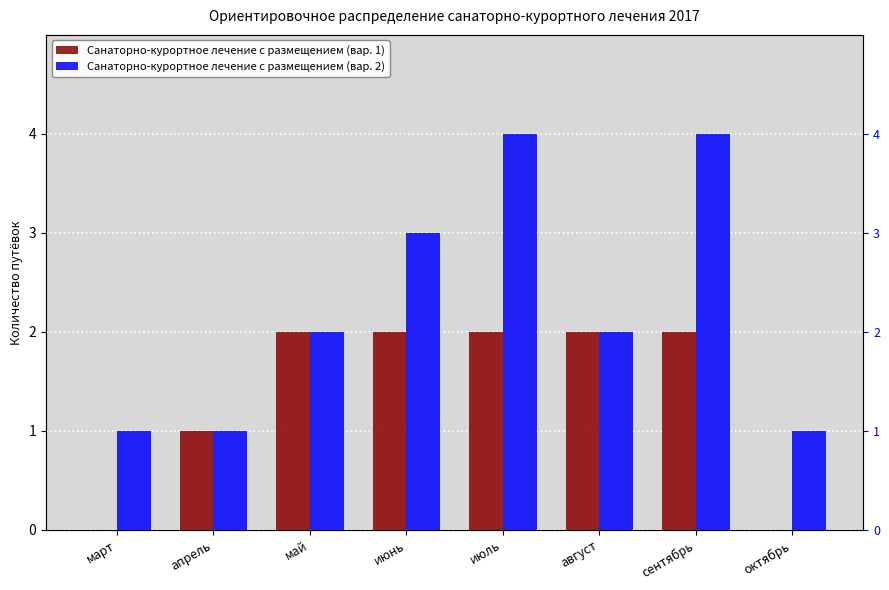

Rank the categories by Санаторно-курортное лечение с размещением (вар. 2) value from lowest to highest.

март, апрель, октябрь, май, август, июнь, июль, сентябрь